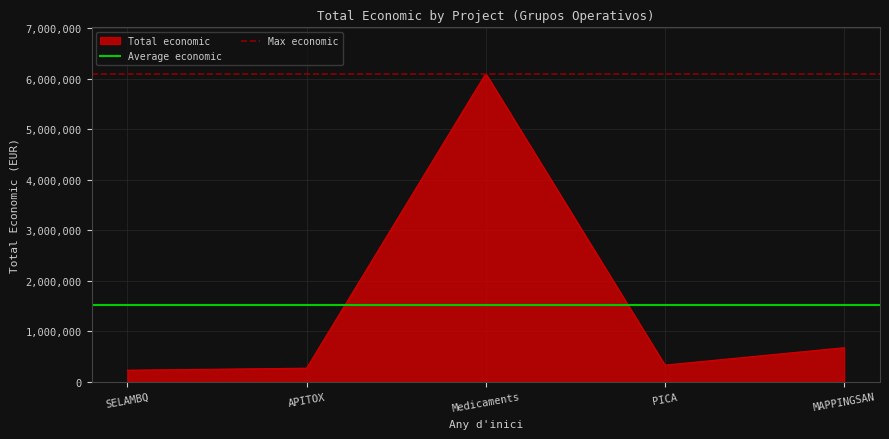

What is the greatest value displayed?

6097171.0